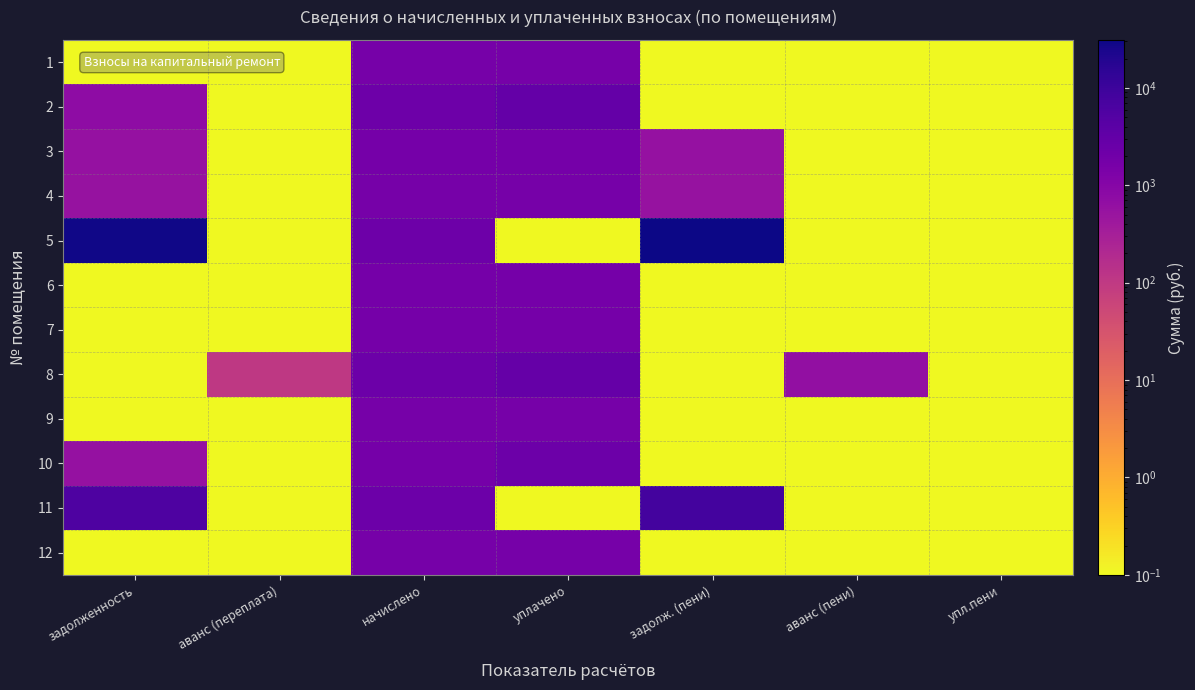

Which series has the largest total across all categories?

5